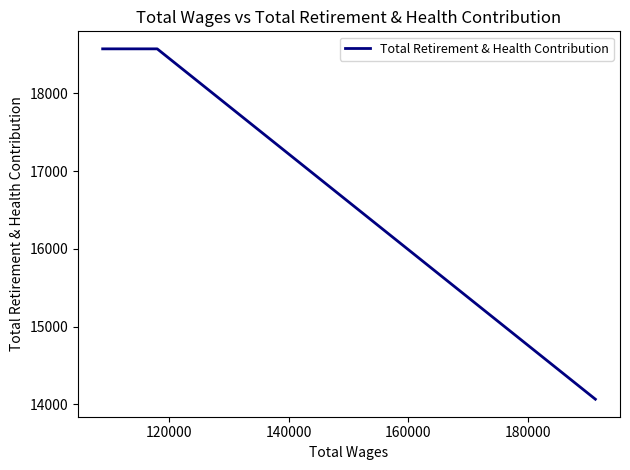

How many values are between 14066 and 18571?

3